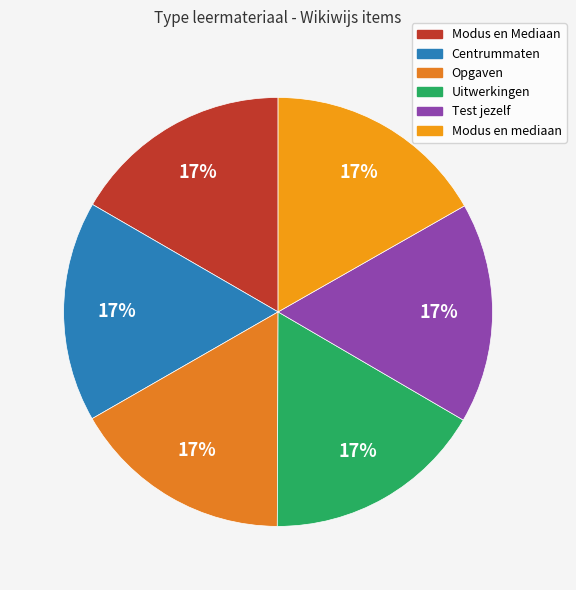

Combined, do Modus en mediaan and Opgaven account for over 50%?

No